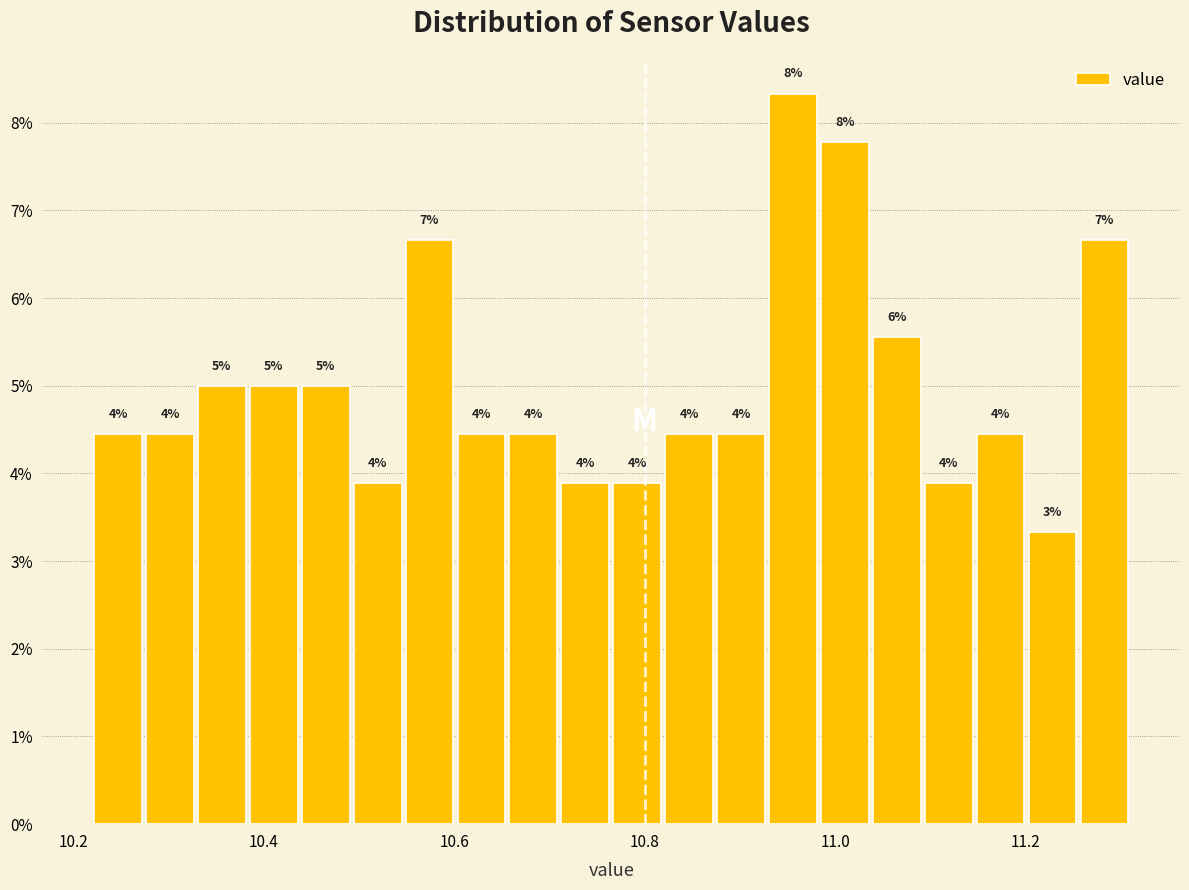

Read against the x-axis, roughly where is the centre of the tallest bar?

10.96